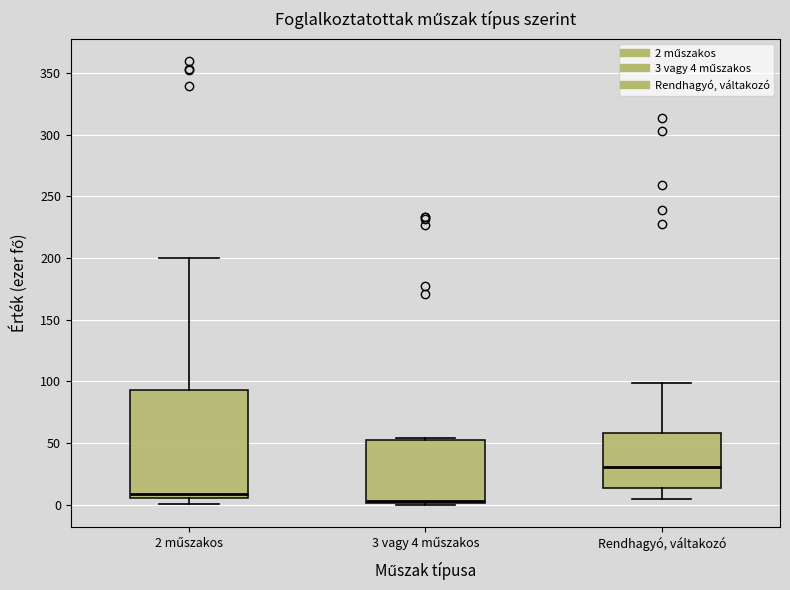

Reading left to right, read every box against the y-axis: the position of its median line, the range the box covers, and the ends of its whiskers. The values are not printed on the chart, so give them approximately, as read against the axis.

2 műszakos: median 10, box 5 to 95, whiskers 0 to 200
3 vagy 4 műszakos: median 5, box 0 to 55, whiskers 0 to 55 (just above the box's upper edge)
Rendhagyó, váltakozó: median 30, box 15 to 60, whiskers 5 to 100